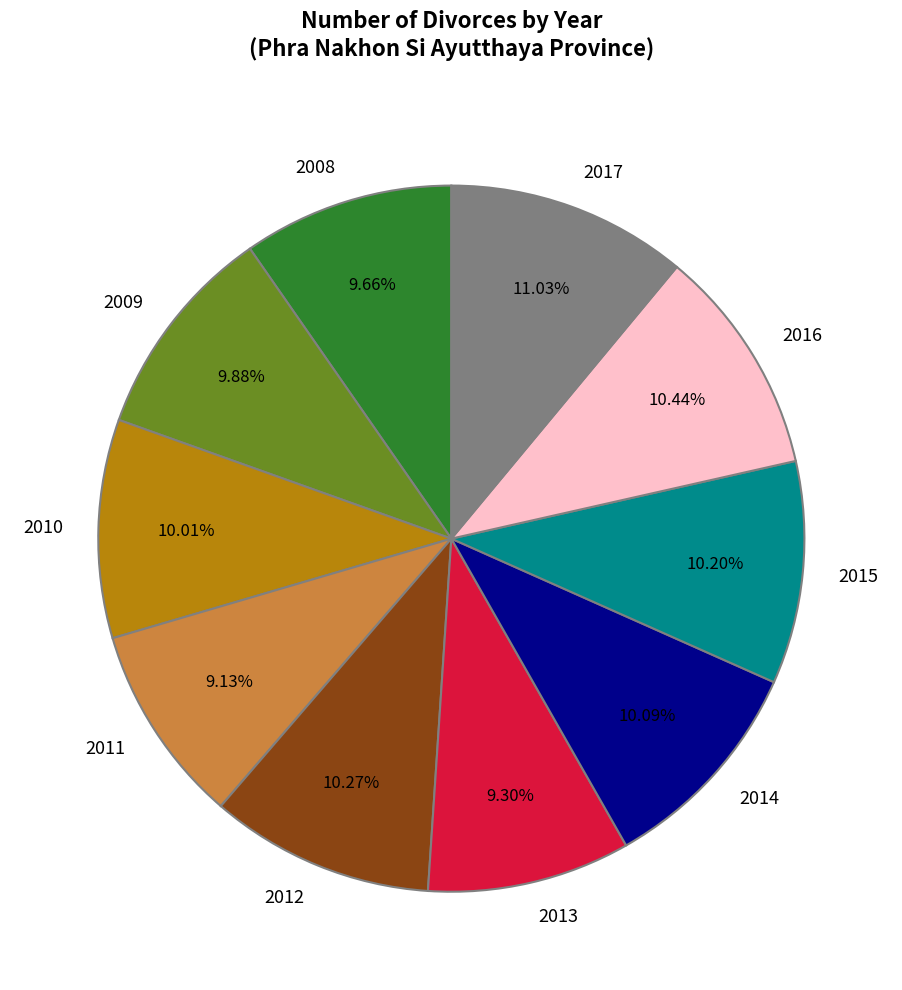

What percentage is the 2017 slice, to the nearest percent?

11%